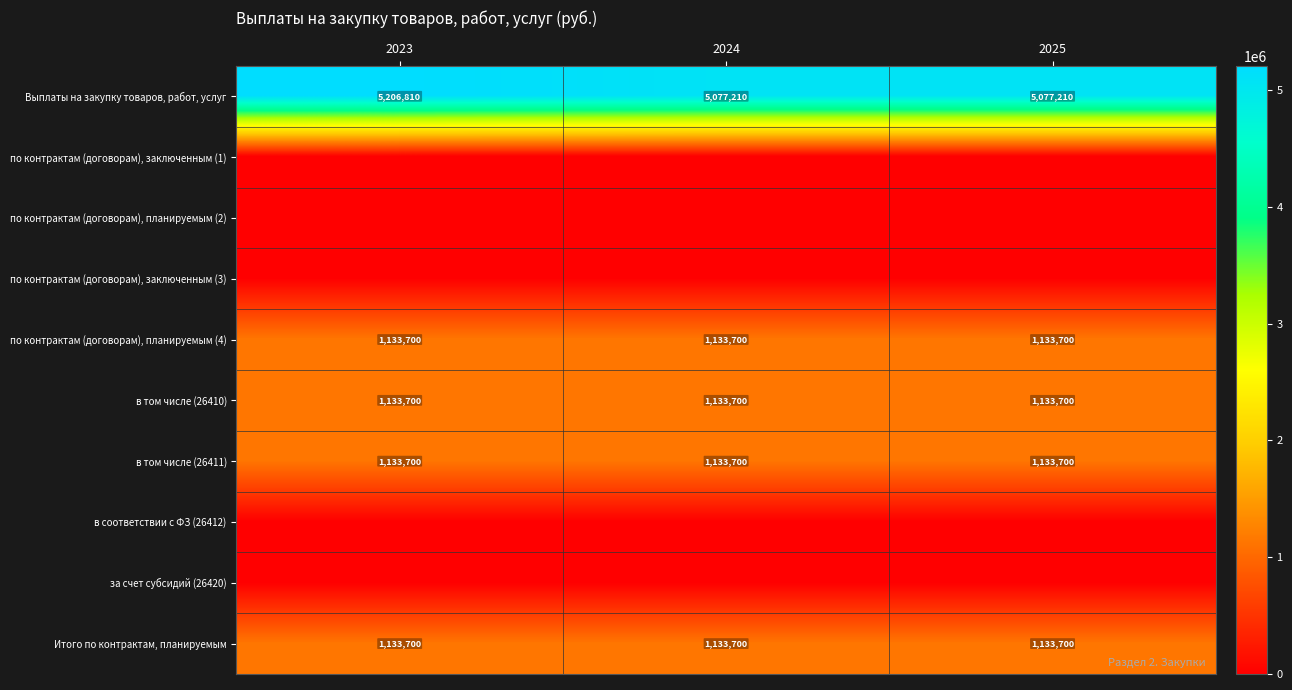

Is it true that Итого по контрактам, планируемым equals 1133700 at 2024?

True